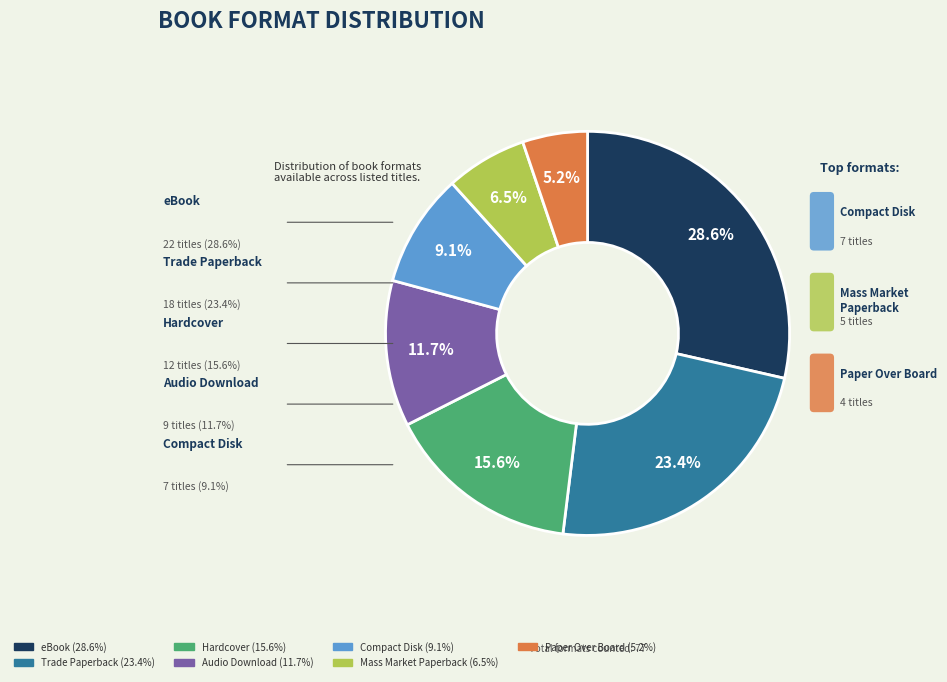

How many slices are in this pie chart?

7